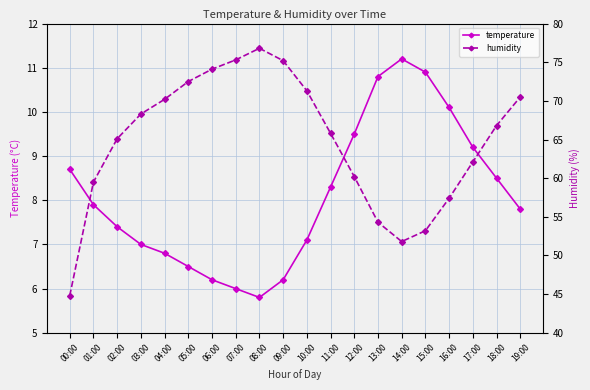

True or false: humidity has more than 1 interior local peaks.

False